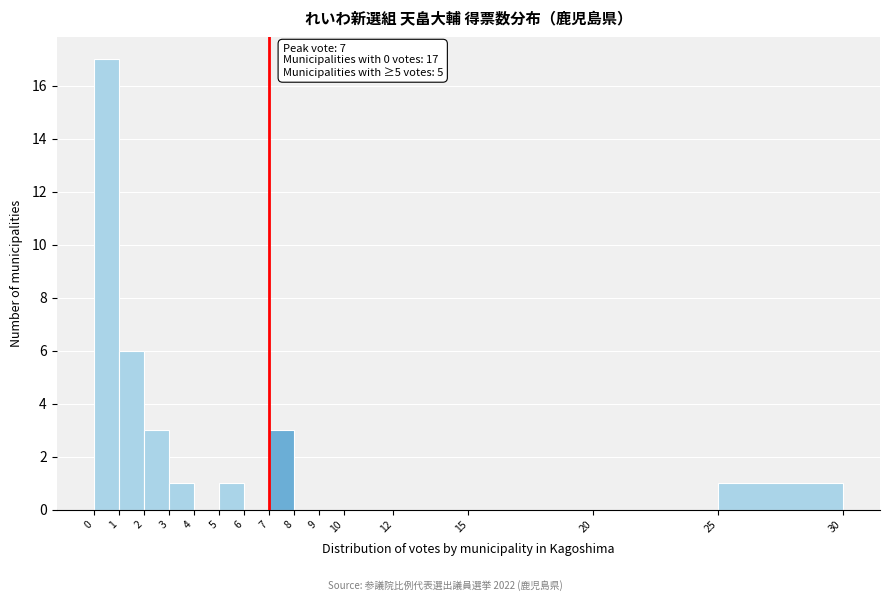

Which range on the x-axis has the tallest bar?

0 to 1